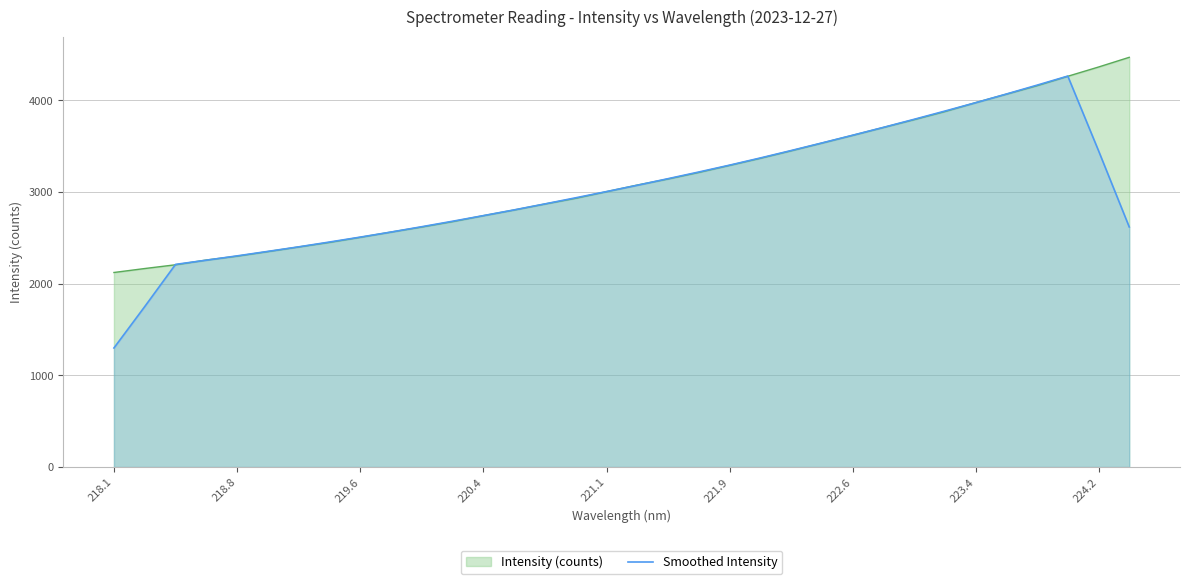

The value of Intensity (counts) at 221.9 is 3292.1. True or false?

True